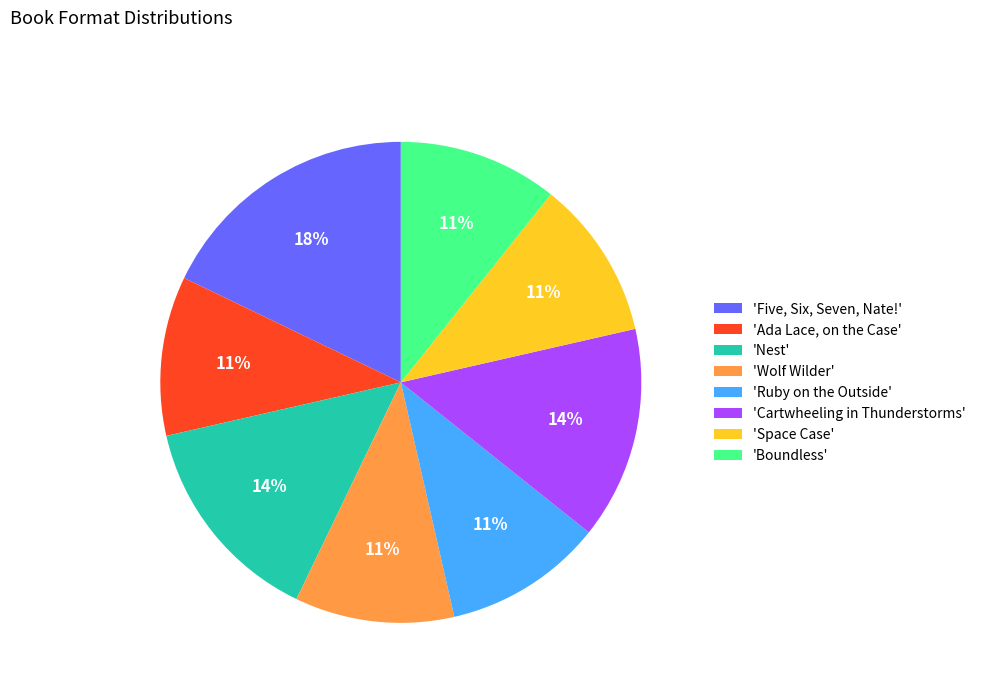

To the nearest percent, what is the average slice percentage?

12%